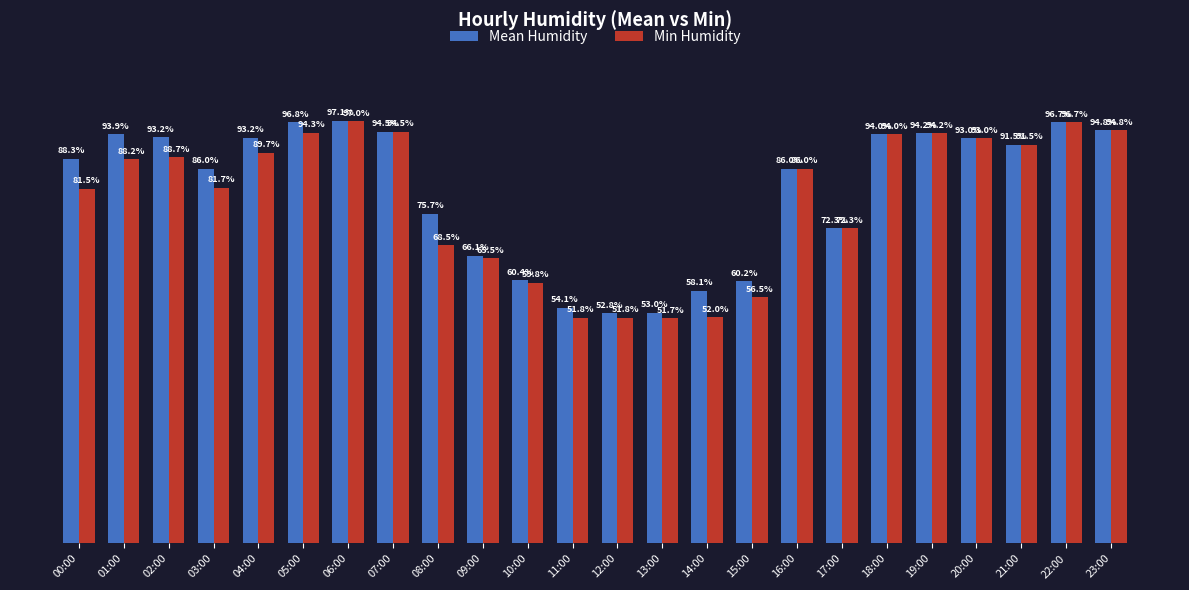

Which series has the largest range (max minus min)?

Min Humidity